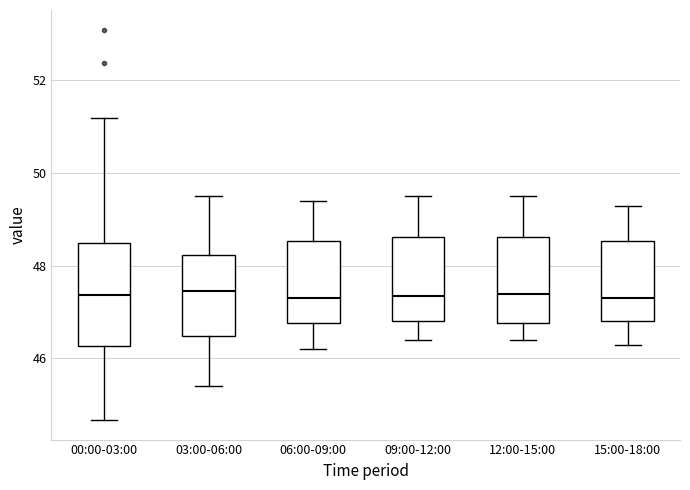

Comparing the boxes themselves (not the whiskers), which one is the tallest?

00:00-03:00